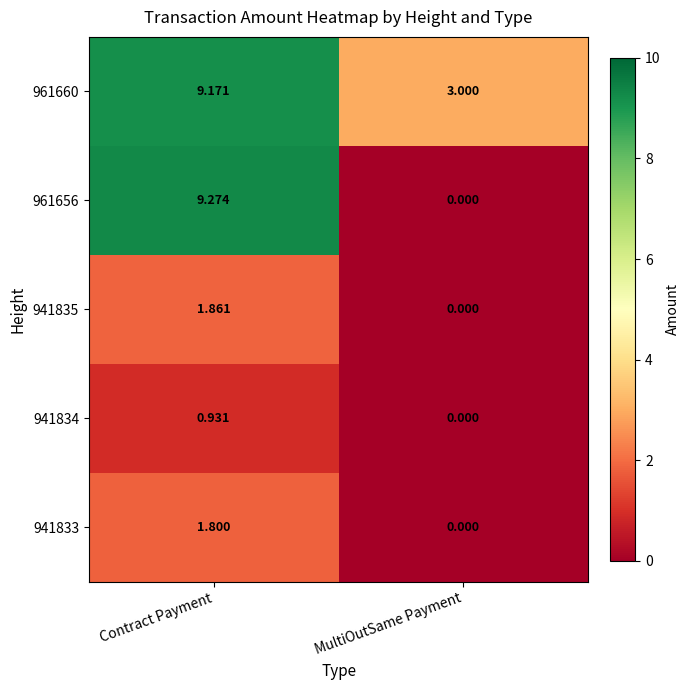

Where does the 941835 series first go above 1?

Contract Payment